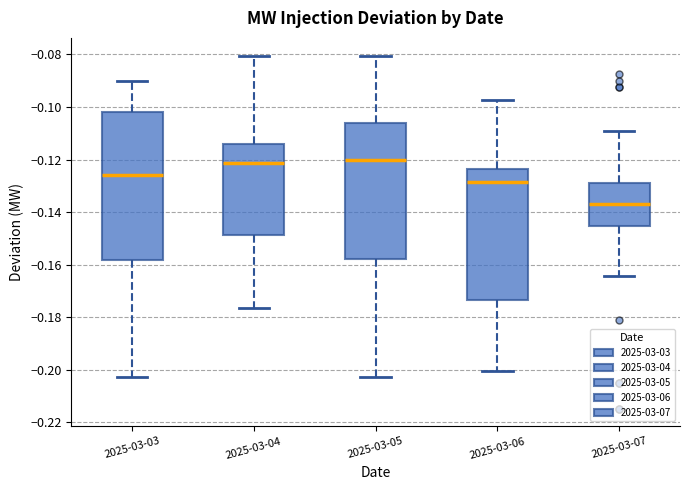

Reading left to right, read every box against the y-axis: the position of its median line, the range the box covers, and the ends of its whiskers. The values are not printed on the chart, so give them approximately, as read against the axis.

2025-03-03: median -0.126, box -0.158 to -0.102, whiskers -0.202 to -0.090
2025-03-04: median -0.122, box -0.148 to -0.114, whiskers -0.176 to -0.080
2025-03-05: median -0.120, box -0.158 to -0.106, whiskers -0.202 to -0.080
2025-03-06: median -0.128, box -0.174 to -0.124, whiskers -0.200 to -0.098
2025-03-07: median -0.136, box -0.146 to -0.128, whiskers -0.164 to -0.110